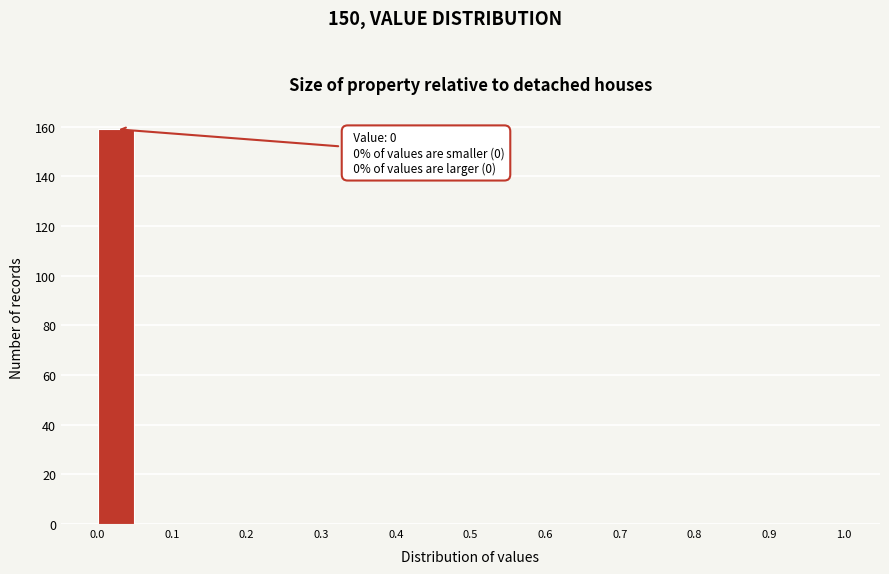

Which range on the x-axis has the tallest bar?

0.00 to 0.05